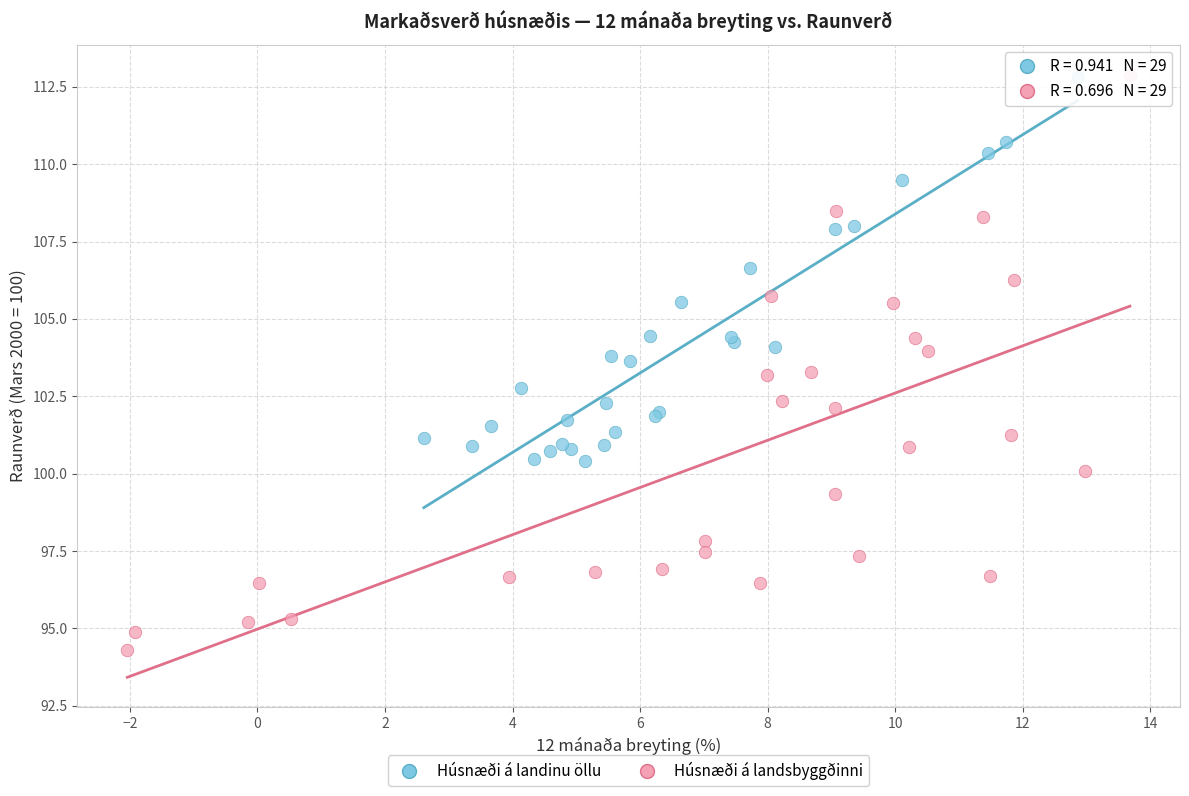

Which series contains the lowest Y value?

Húsnæði á landsbyggðinni